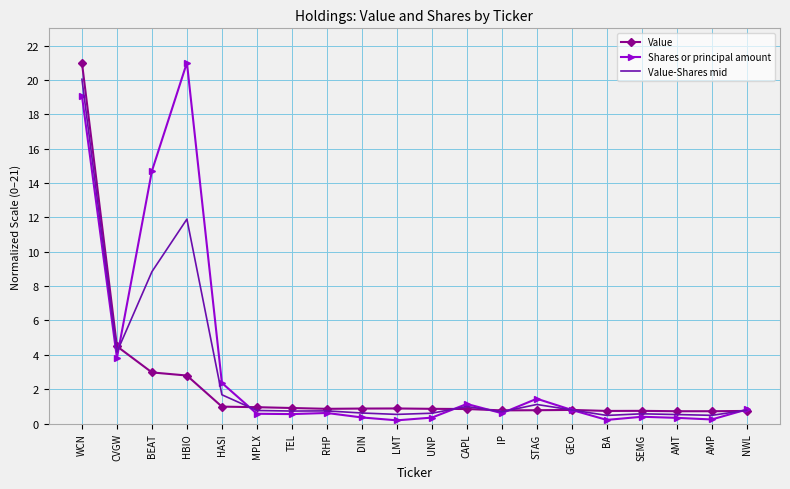

Between WCN and TEL, which series saw the biggest shift?

Value